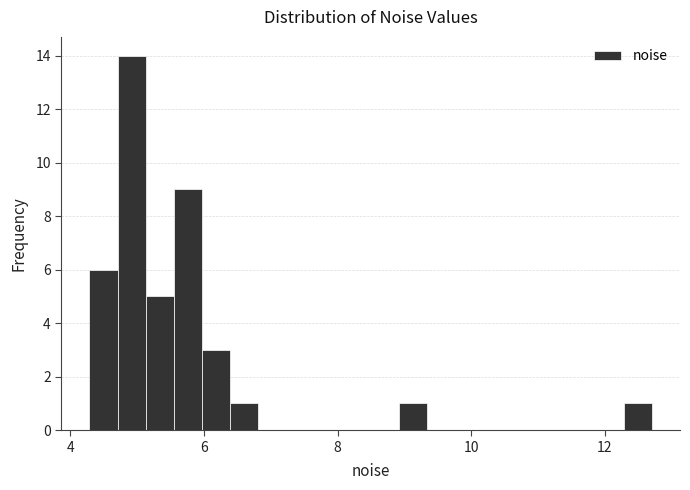

Around what value on the x-axis is the tallest bar? Give the approximate position of its centre, as read against the axis.

5.0